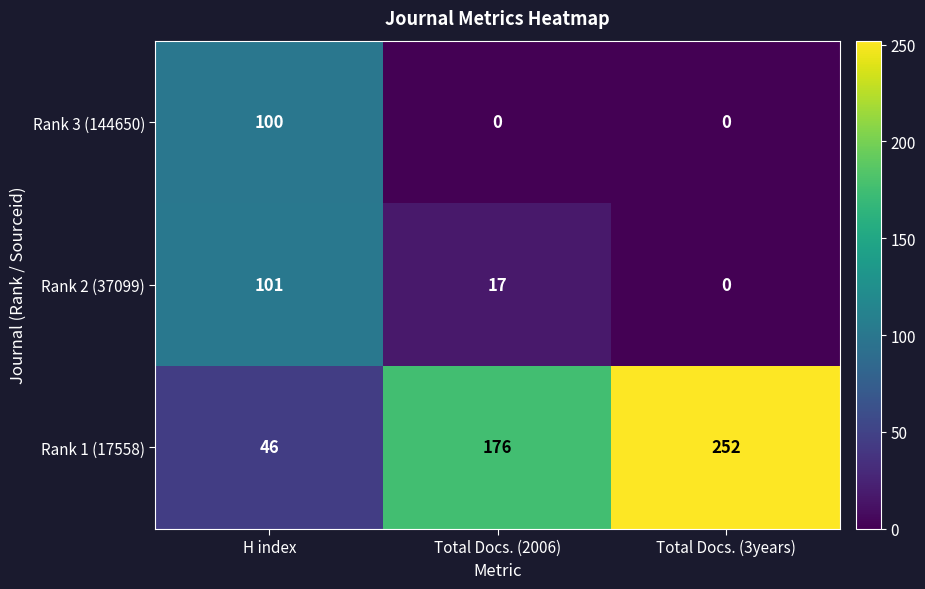

Is it true that Rank 2 (37099) equals 0 at Total Docs. (3years)?

True